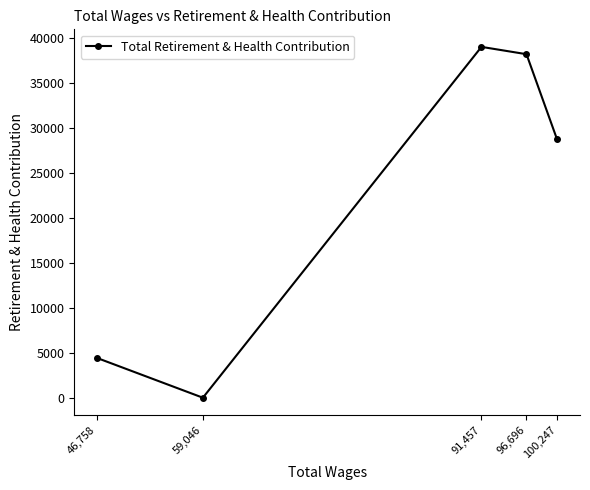

What is the difference between the maximum and minimum values?

39007